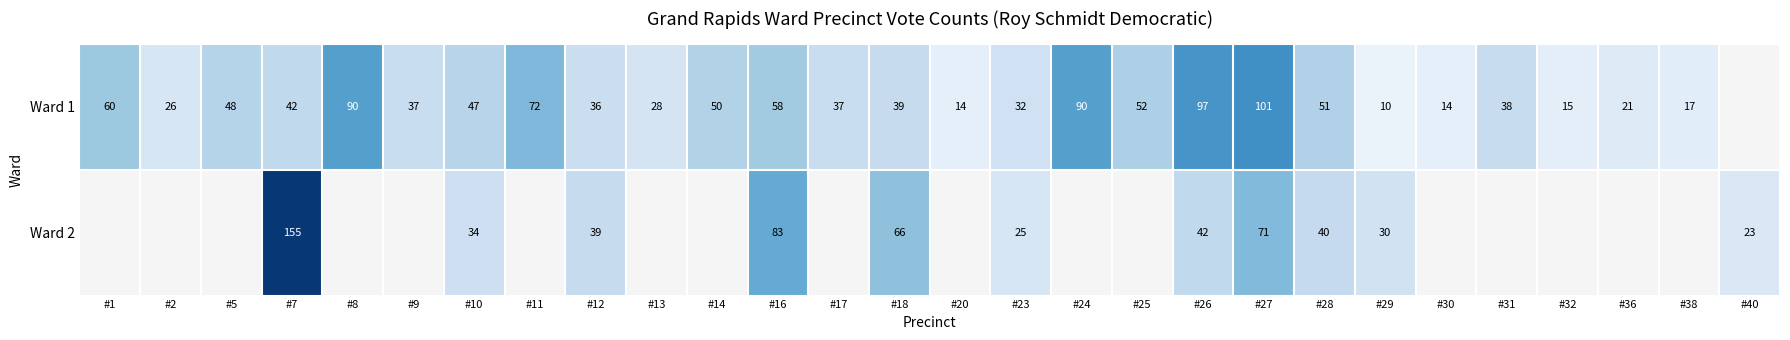

Is it true that Ward 1 equals 14 at #9?

False